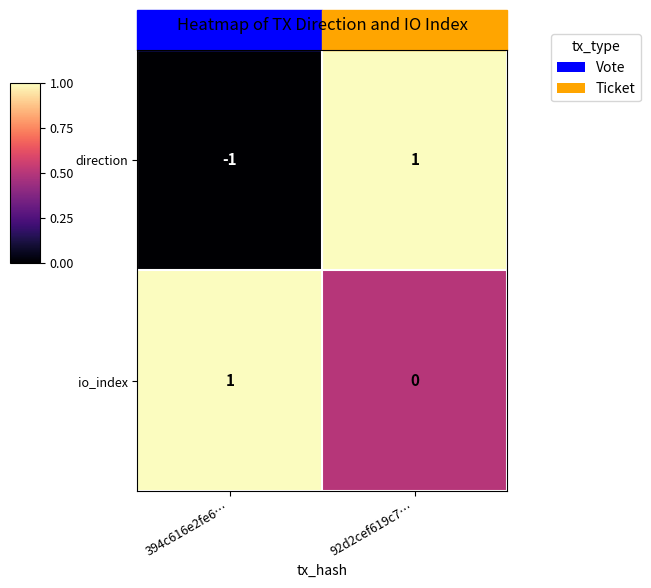

How many distinct data groups are displayed?

2